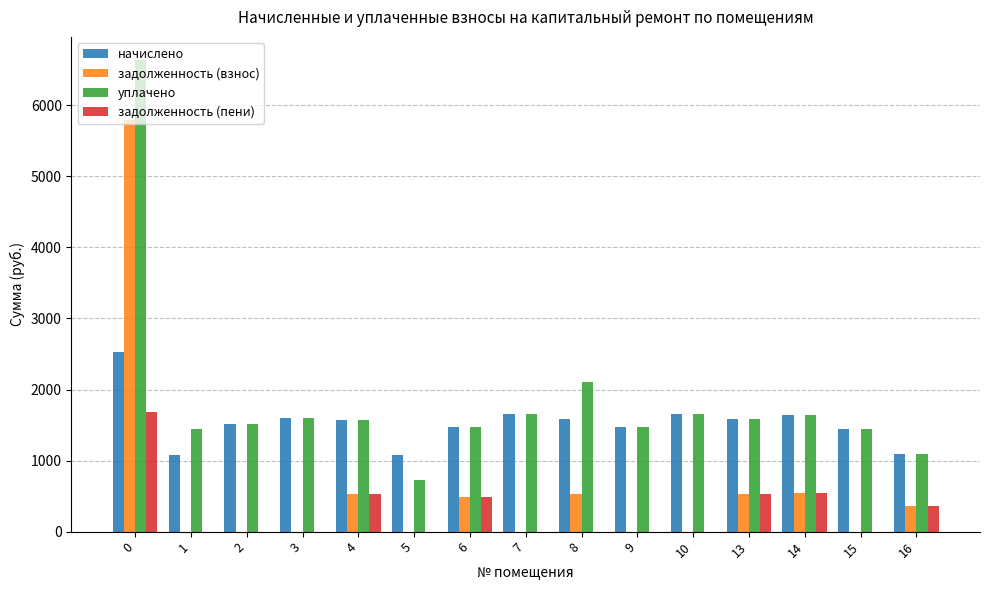

Which series has the largest total across all categories?

уплачено